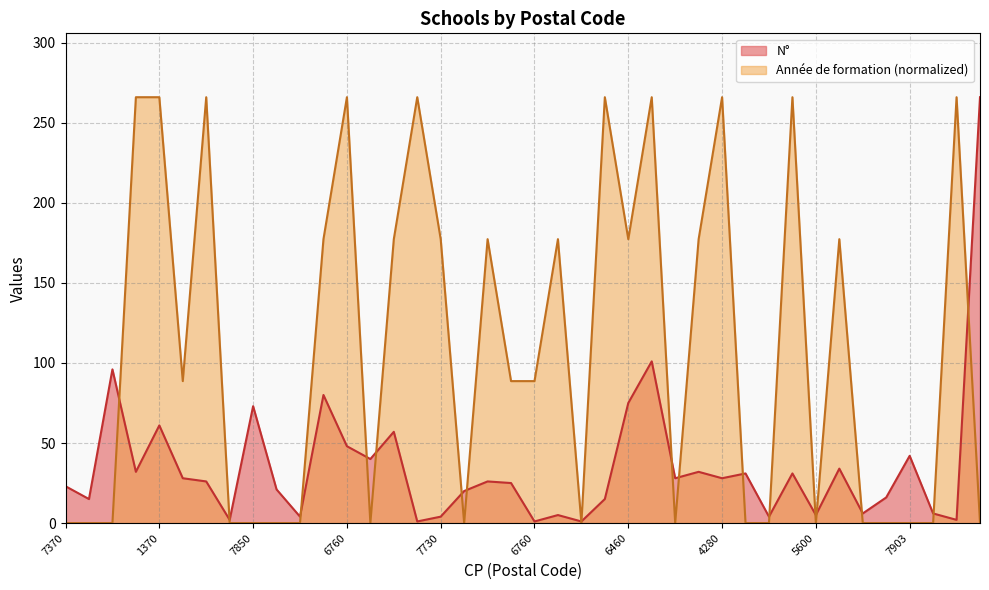

What are all the series names shown in the legend?

N°, Année de formation (normalized)